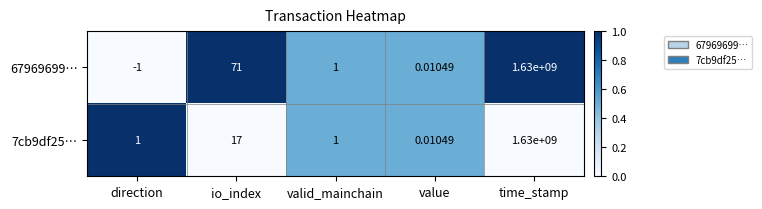

At which category does the chart reach its minimum across all series?

direction